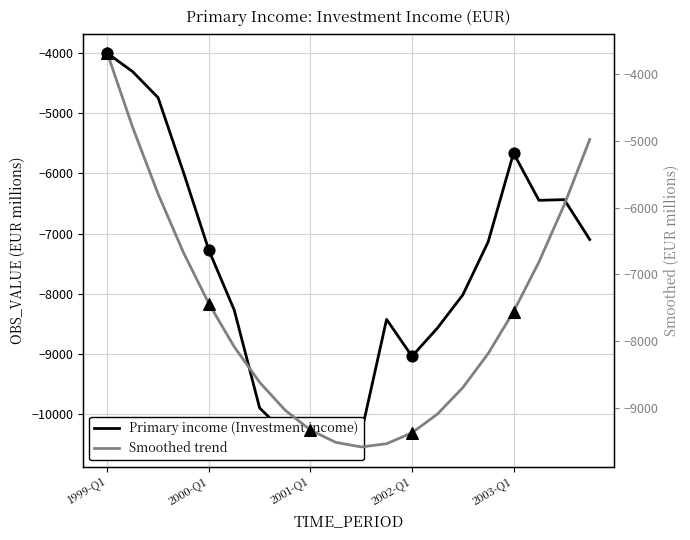

Which series has the widest spread of Y values?

Primary income (Investment income)